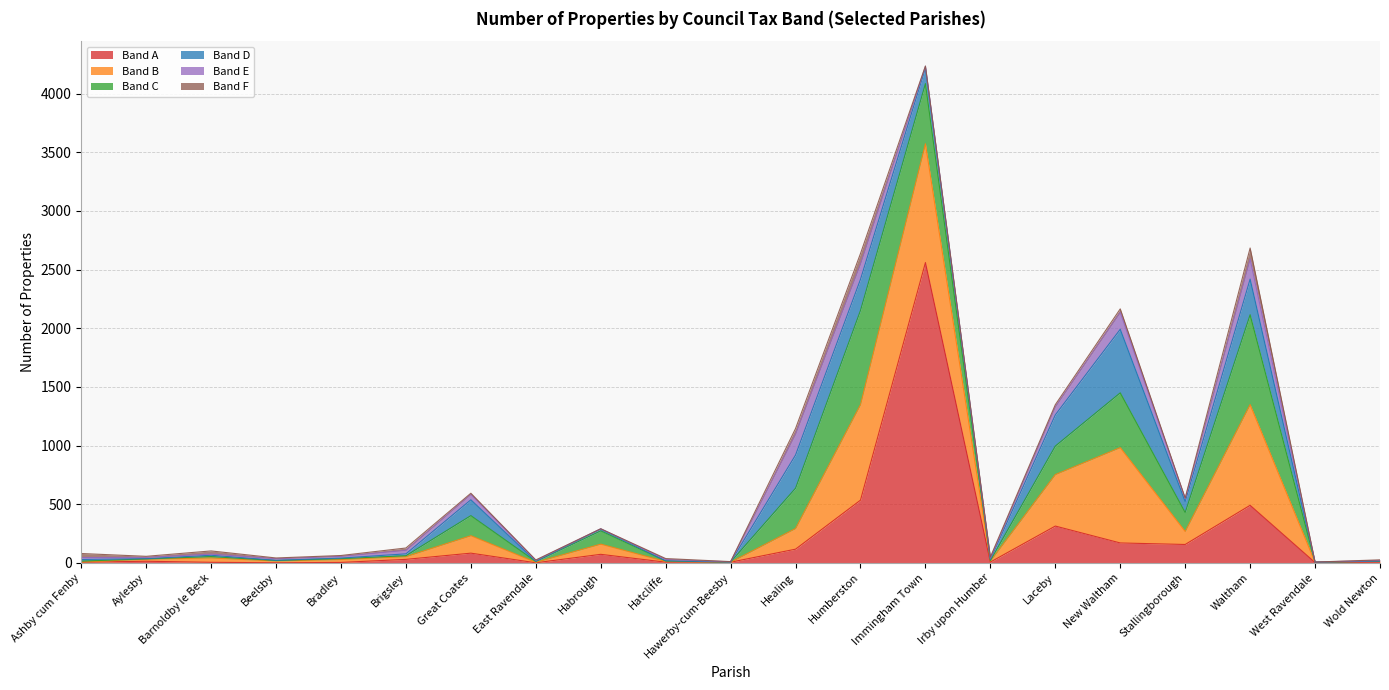

The value of Band D at Habrough is 8. True or false?

False